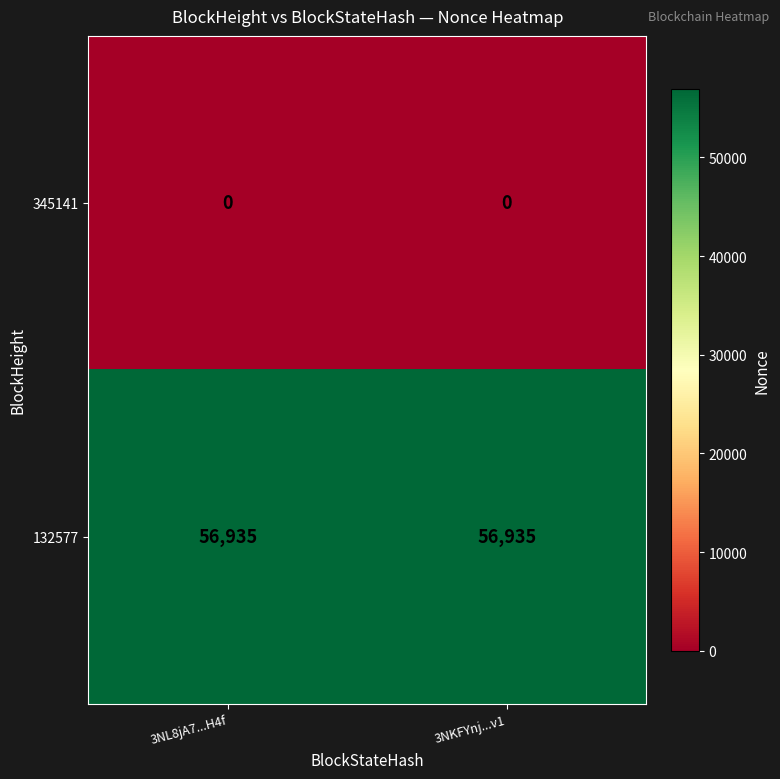

The value of 132577 at 3NL8jA7...H4f is 36497. True or false?

False